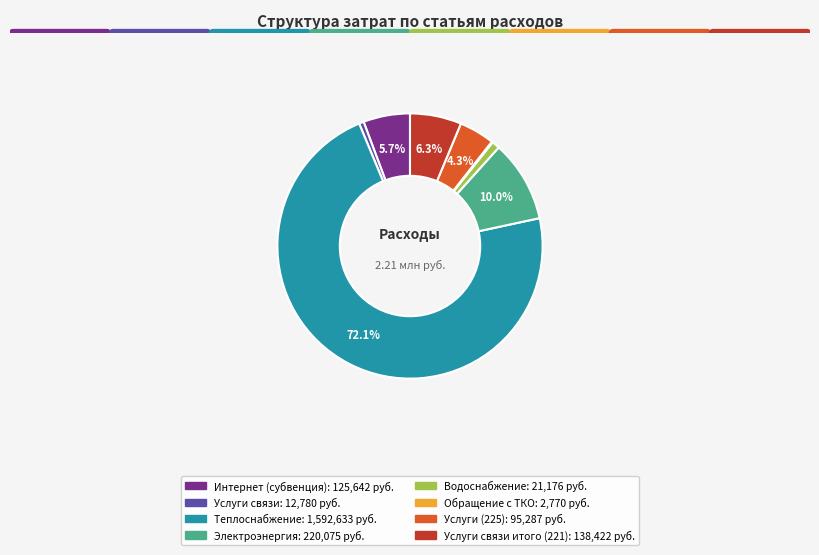

Is there a majority slice in this chart?

Yes